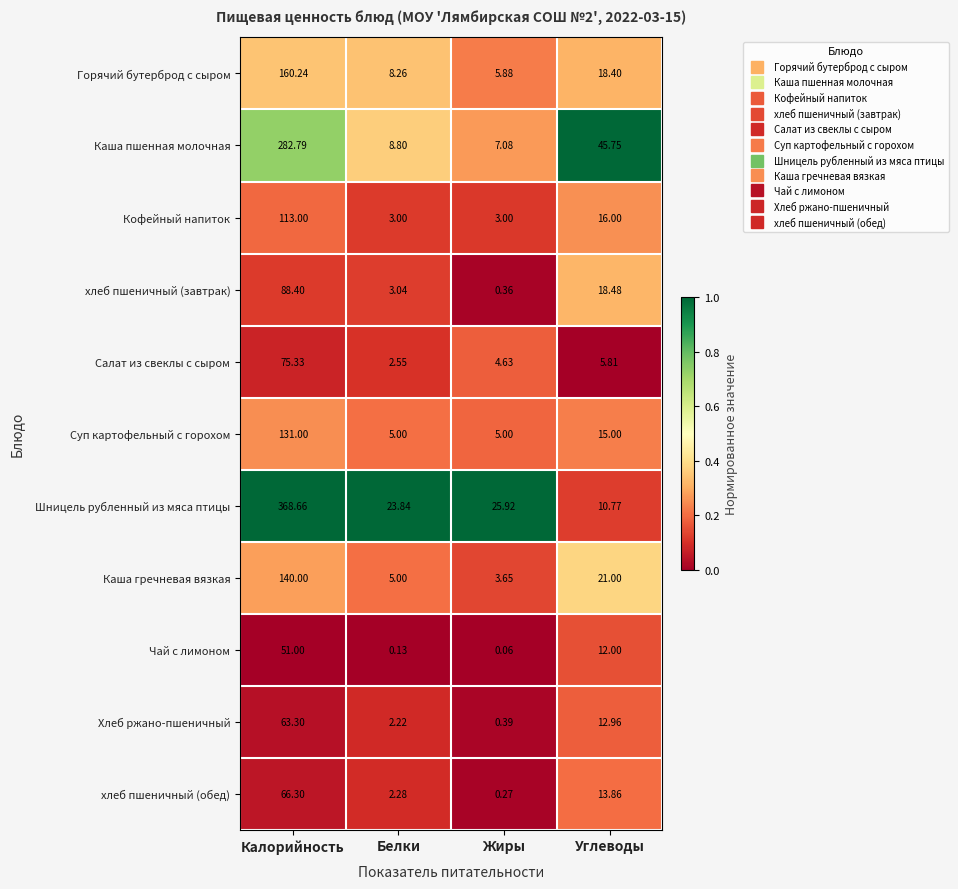

List the labels in order of хлеб пшеничный (завтрак) value, largest first.

Калорийность, Углеводы, Белки, Жиры